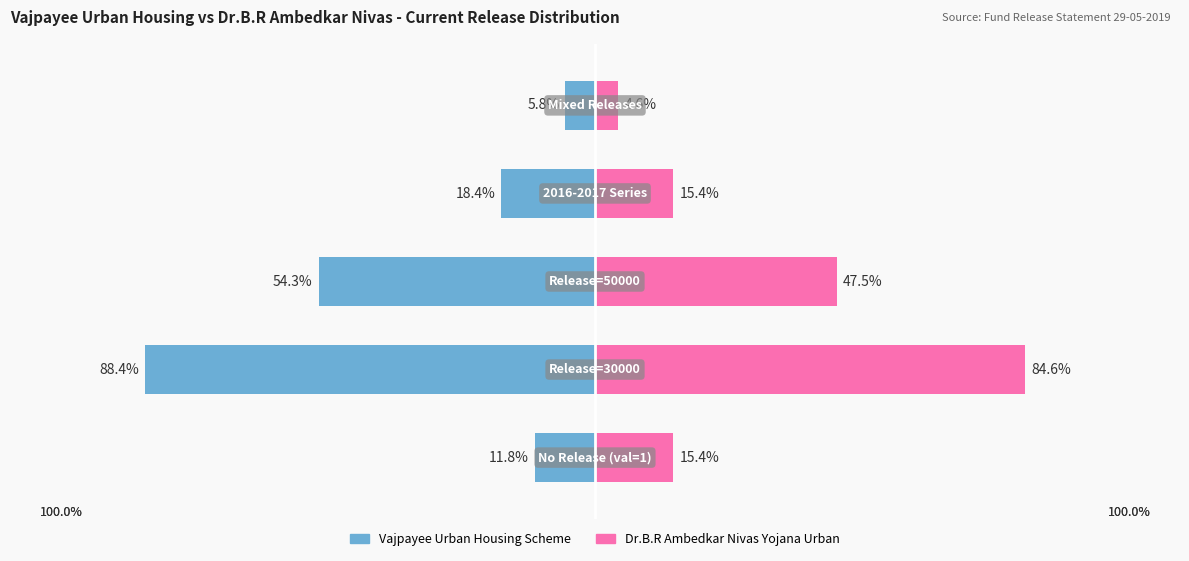

How many bars are there in each group?

2